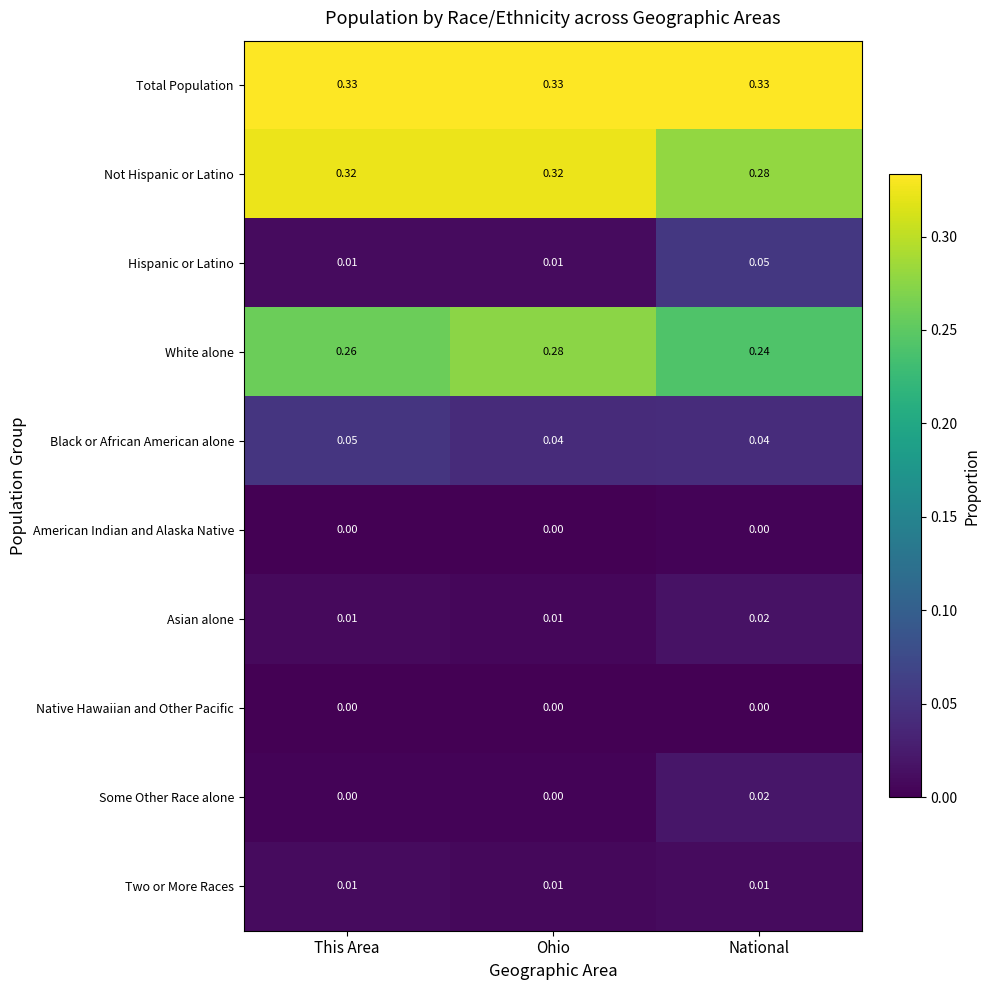

At how many categories does at least one series exceed 0?

3